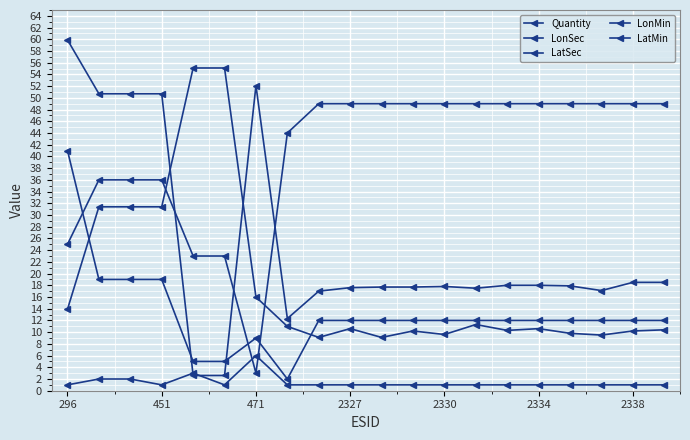

At which category does LonMin reach its first local peak?

471